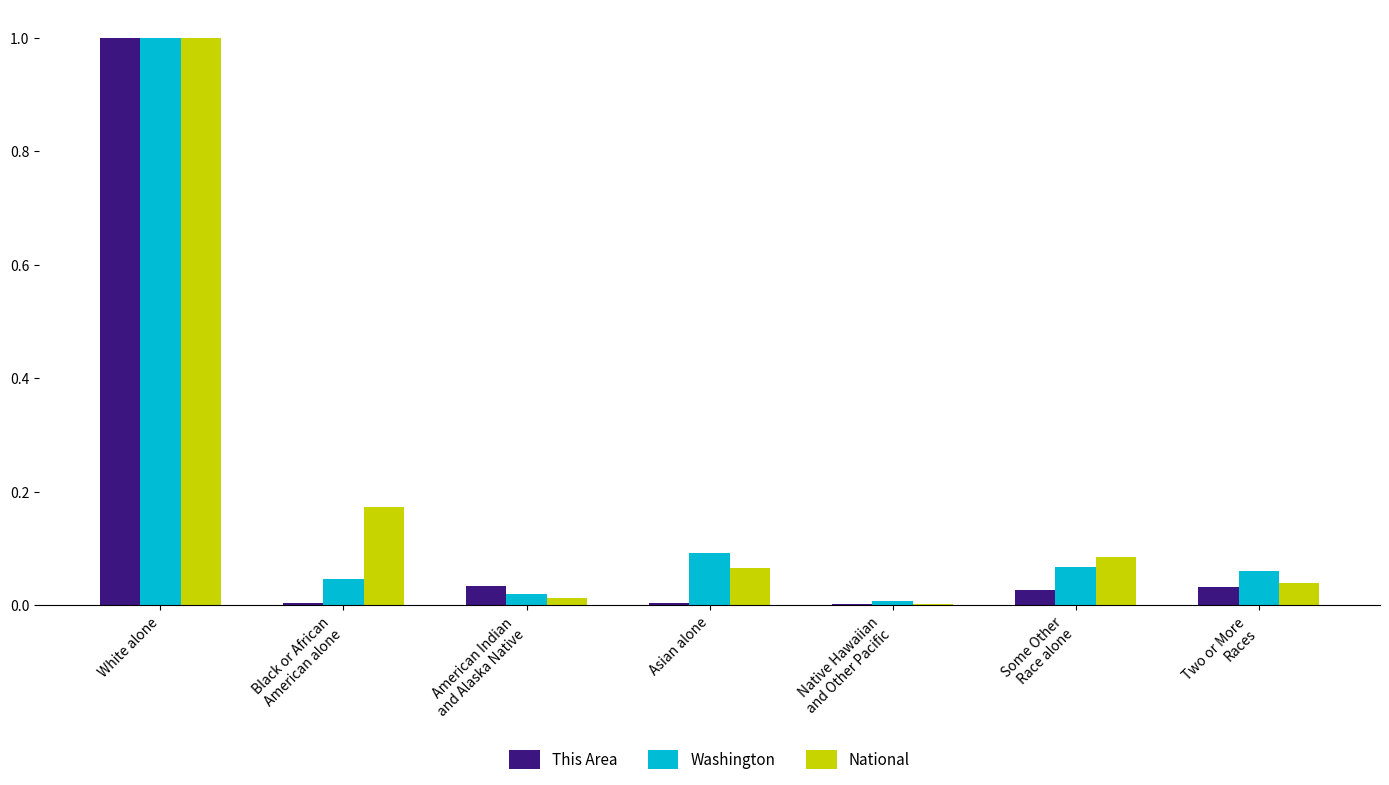

What is the maximum value shown in the chart?

1.0